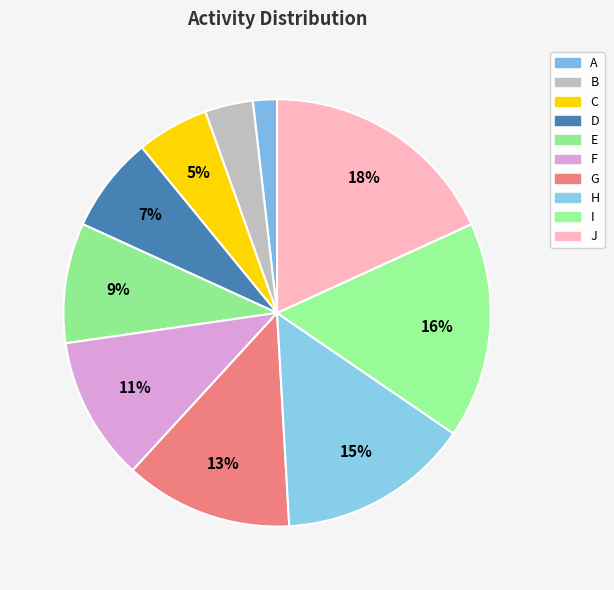

The E slice represents 1% of the pie. True or false?

False